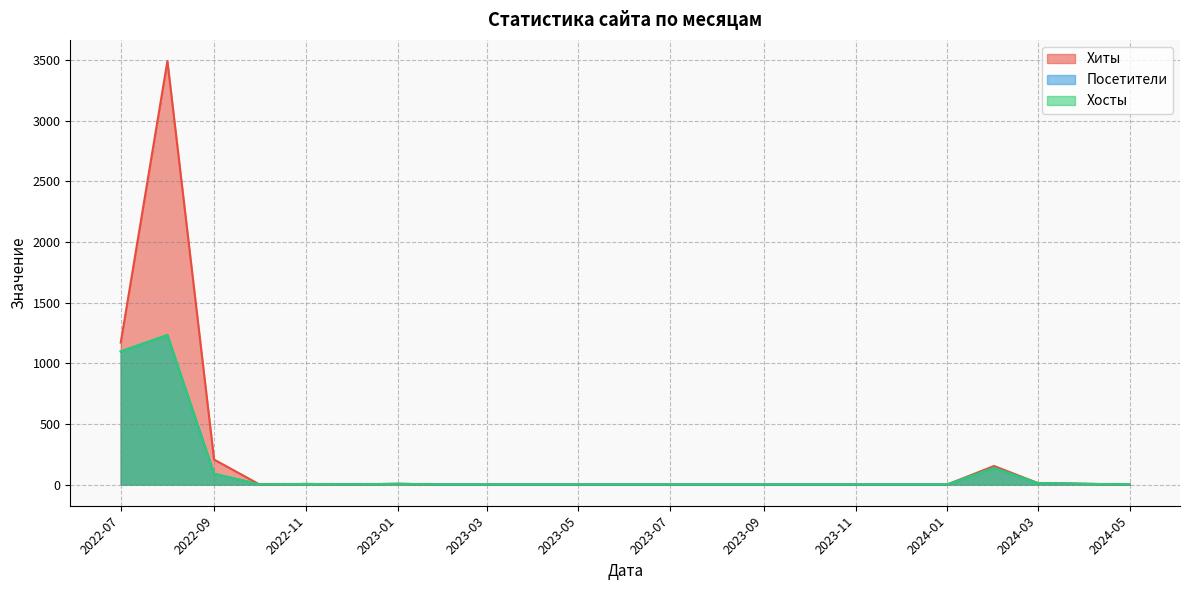

Where is the first local maximum for Посетители?

2022-08